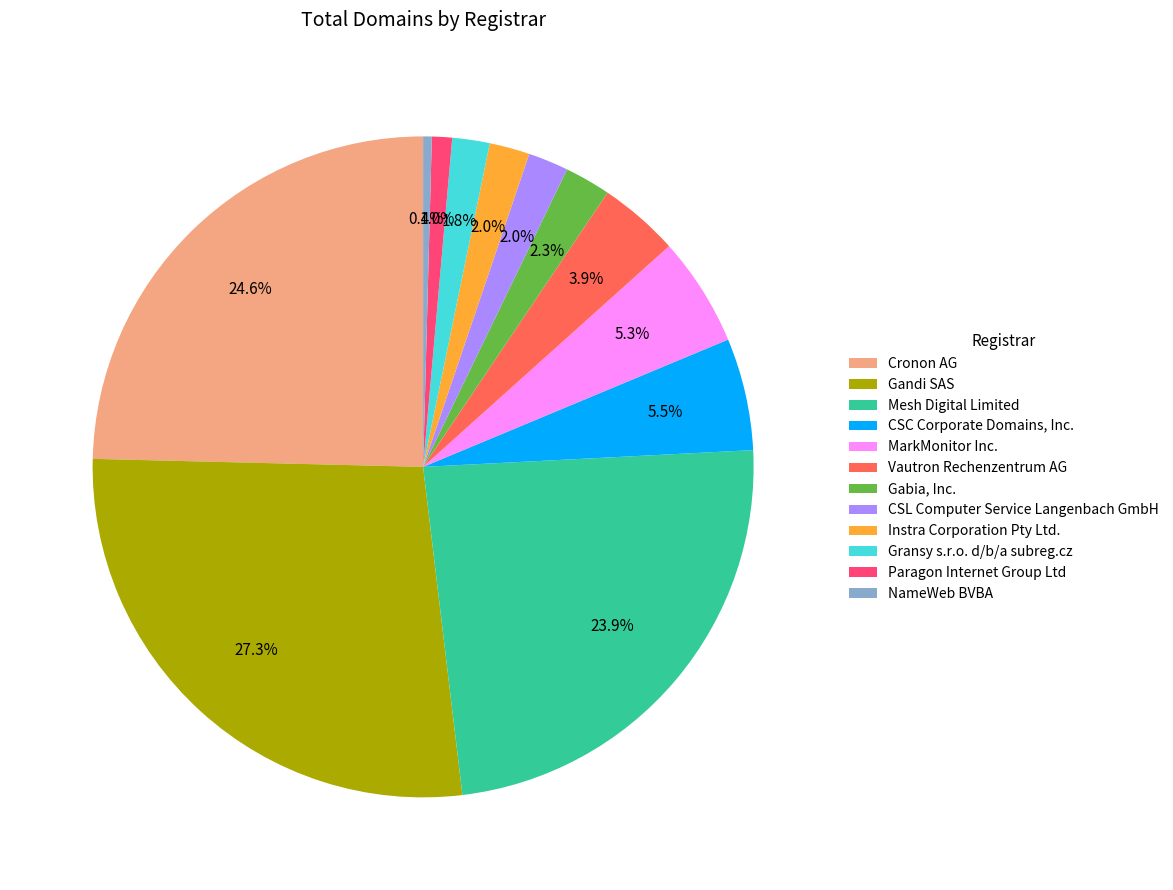

Between CSC Corporate Domains, Inc. and Gabia, Inc., which is larger?

CSC Corporate Domains, Inc.